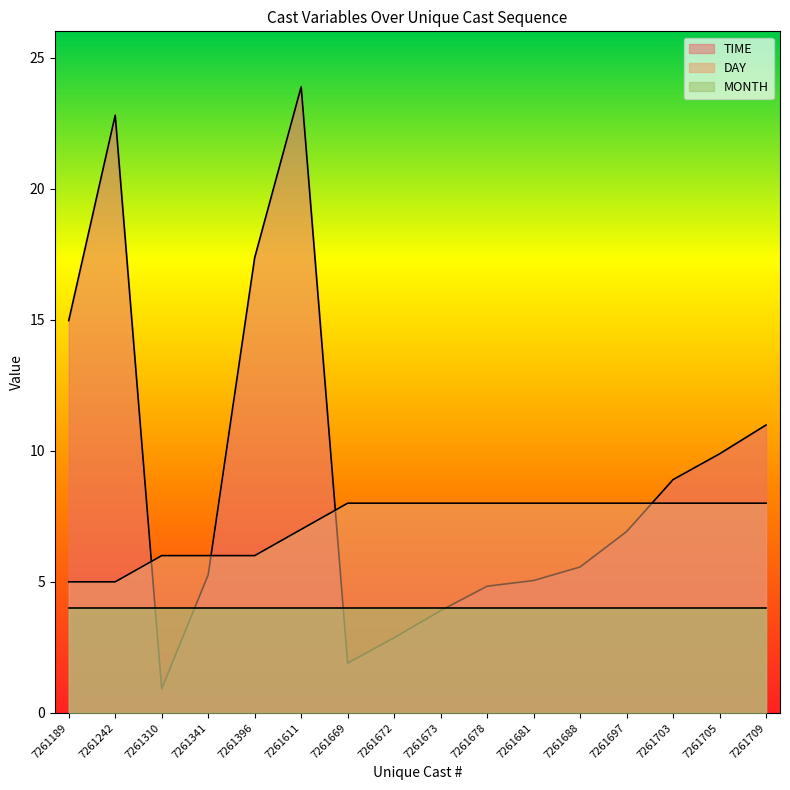

What is the minimum value for TIME?

0.9